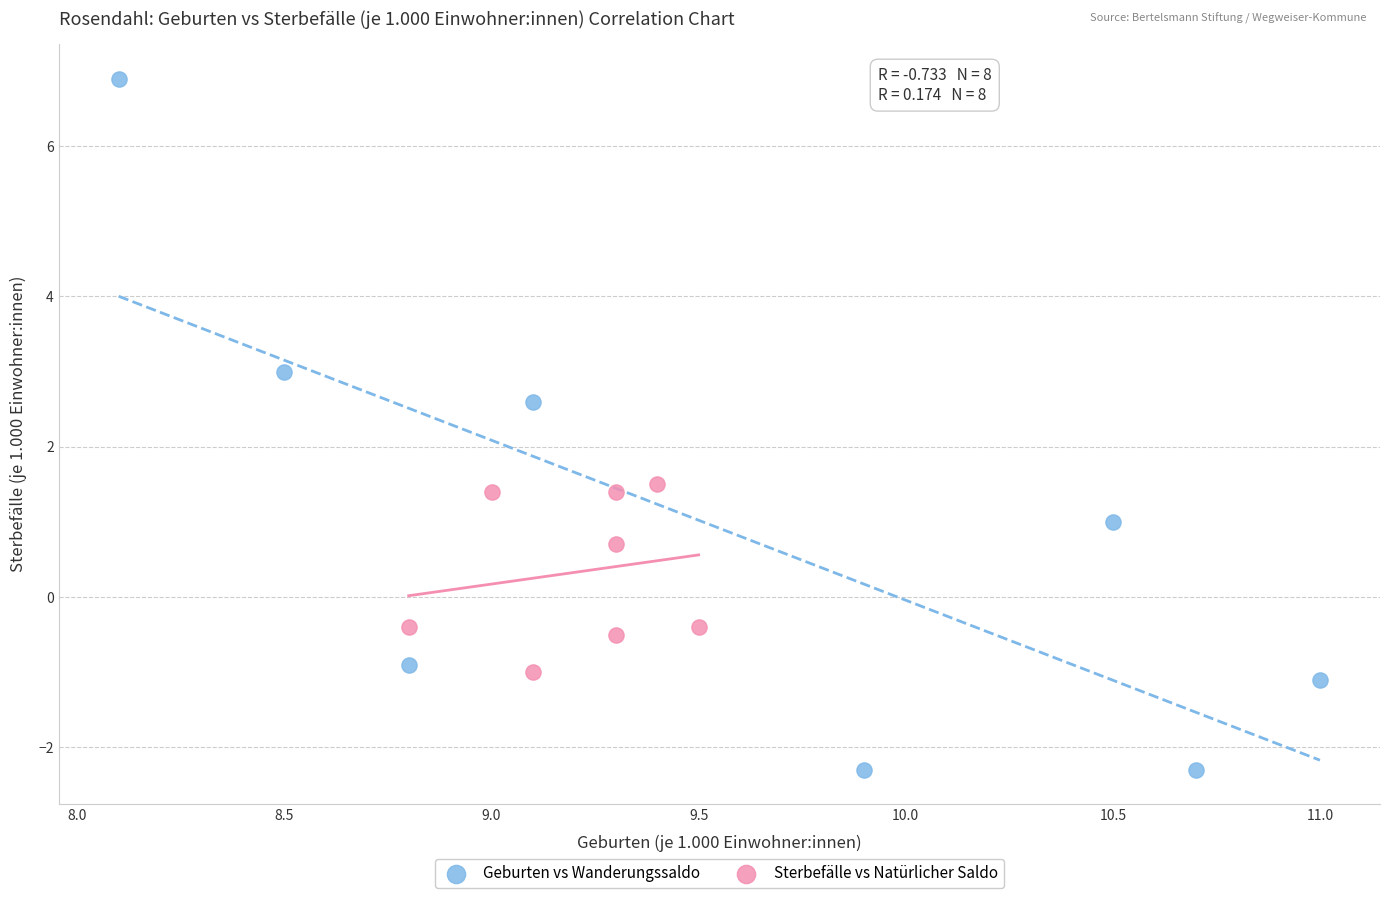

Which series contains the lowest Y value?

Geburten vs Wanderungssaldo